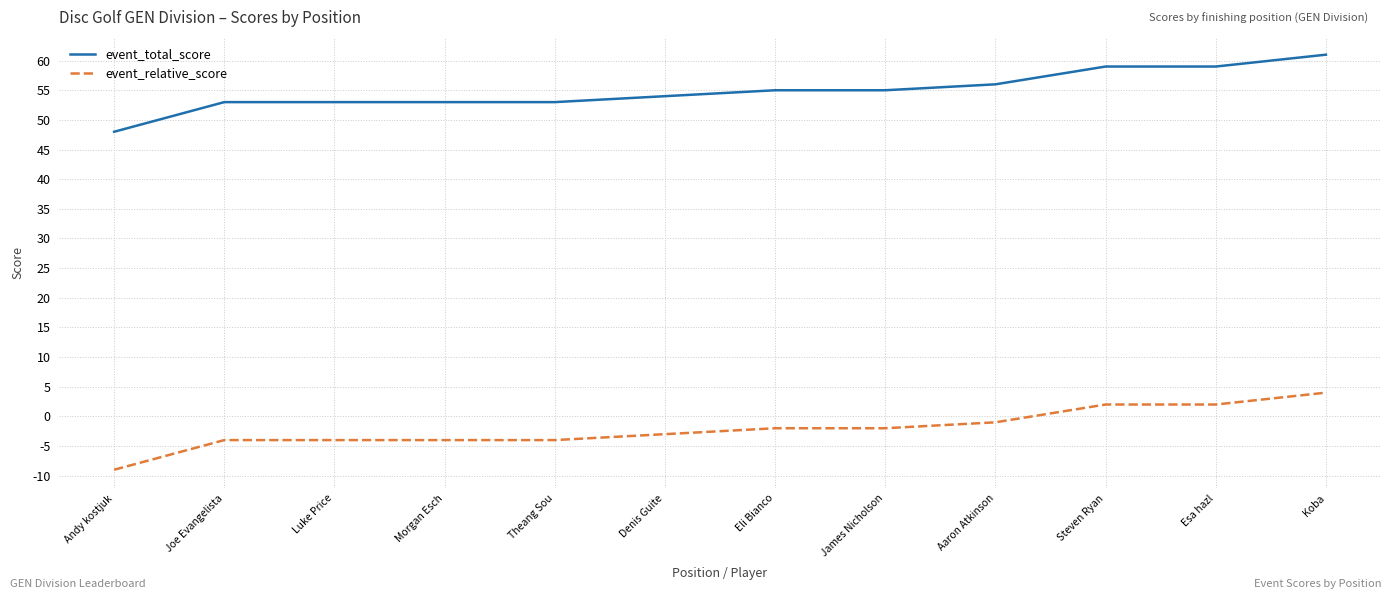

At James Nicholson, list the series in order from largest to smallest.

event_total_score, event_relative_score